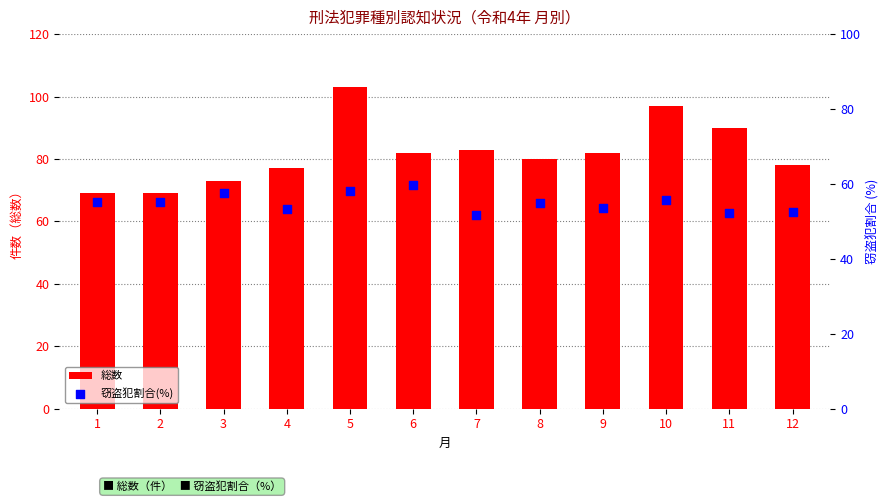

Which series contains the highest Y value?

総数